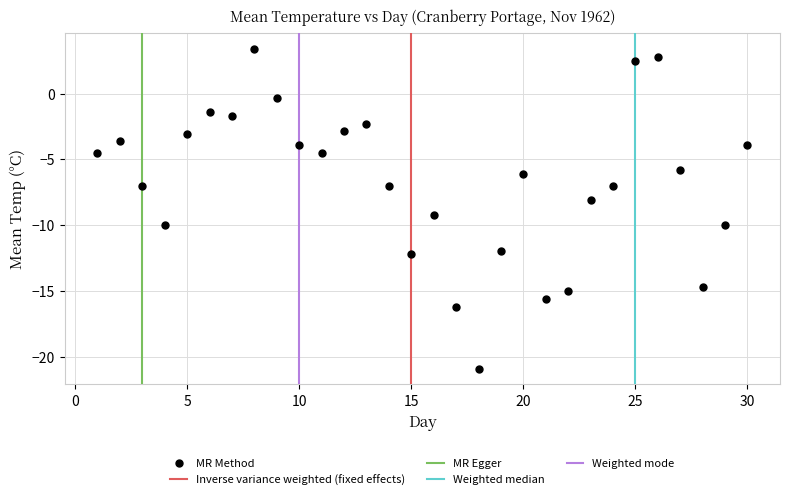

What is the range of Y values (max minus min)?

24.3